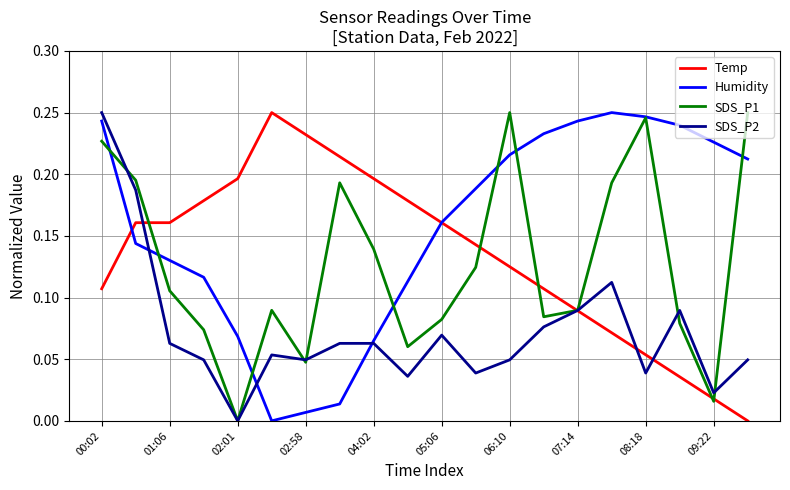

Which series has the largest total across all categories?

Humidity